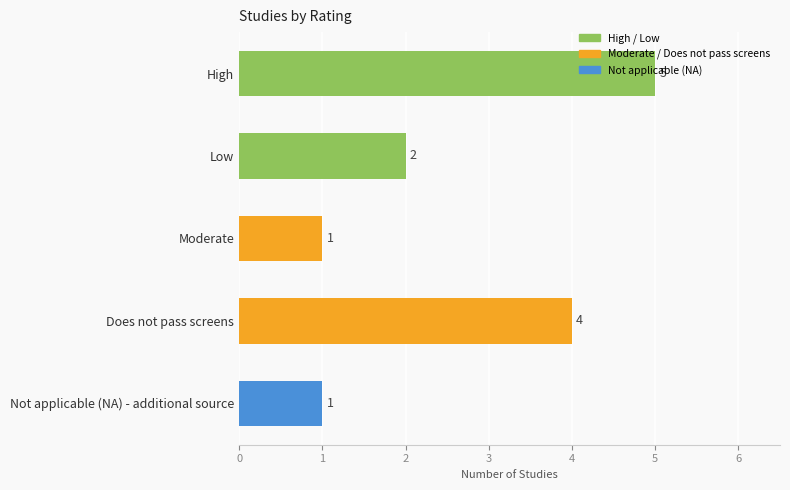

What is the label of the 2nd bar from the right?

Does not pass screens